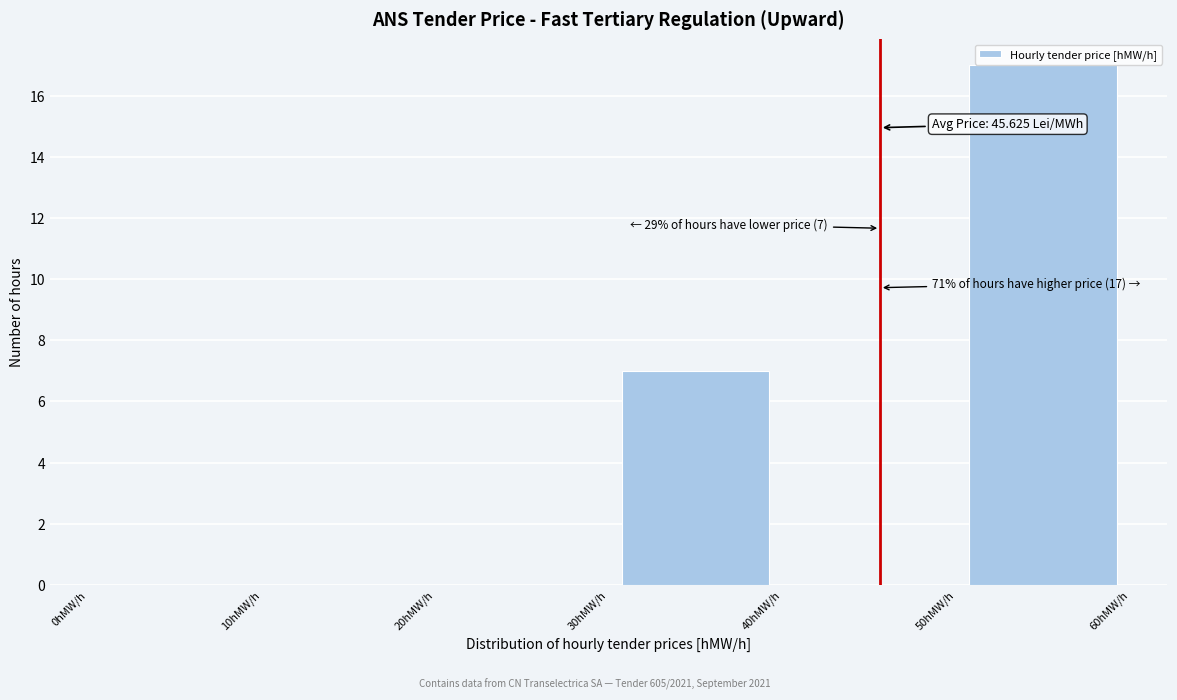

Which range on the x-axis has the tallest bar?

50 to 60